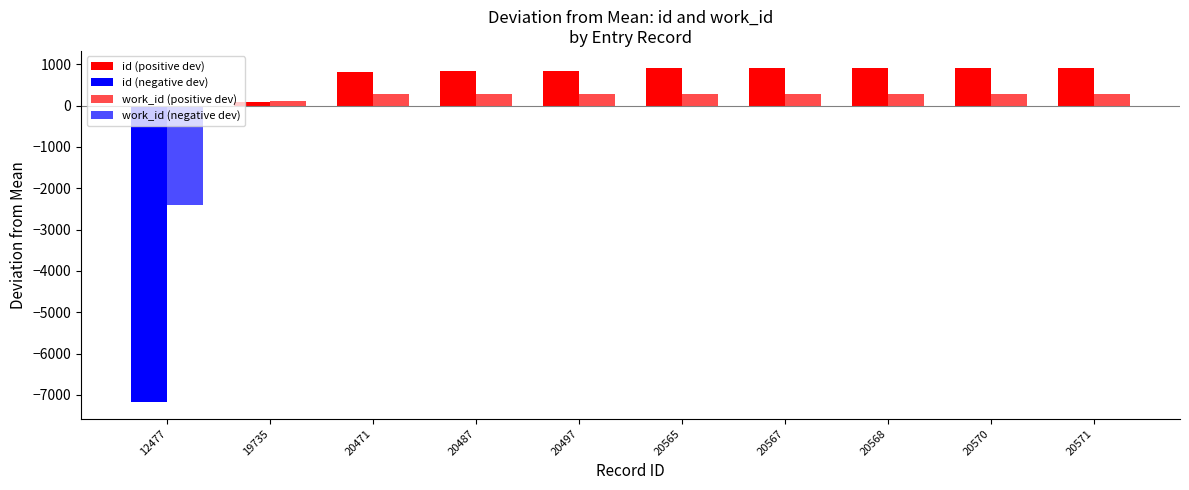

What is the difference between the id values at 20571 and 20471?

100